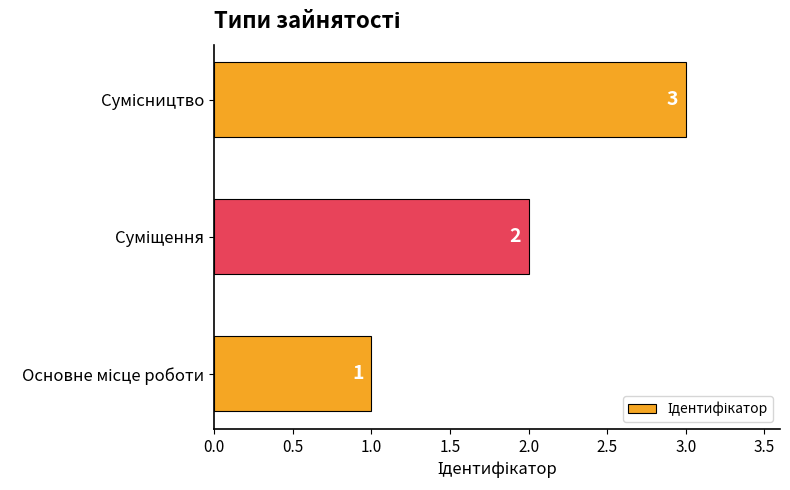

What is the sum of all values?

6